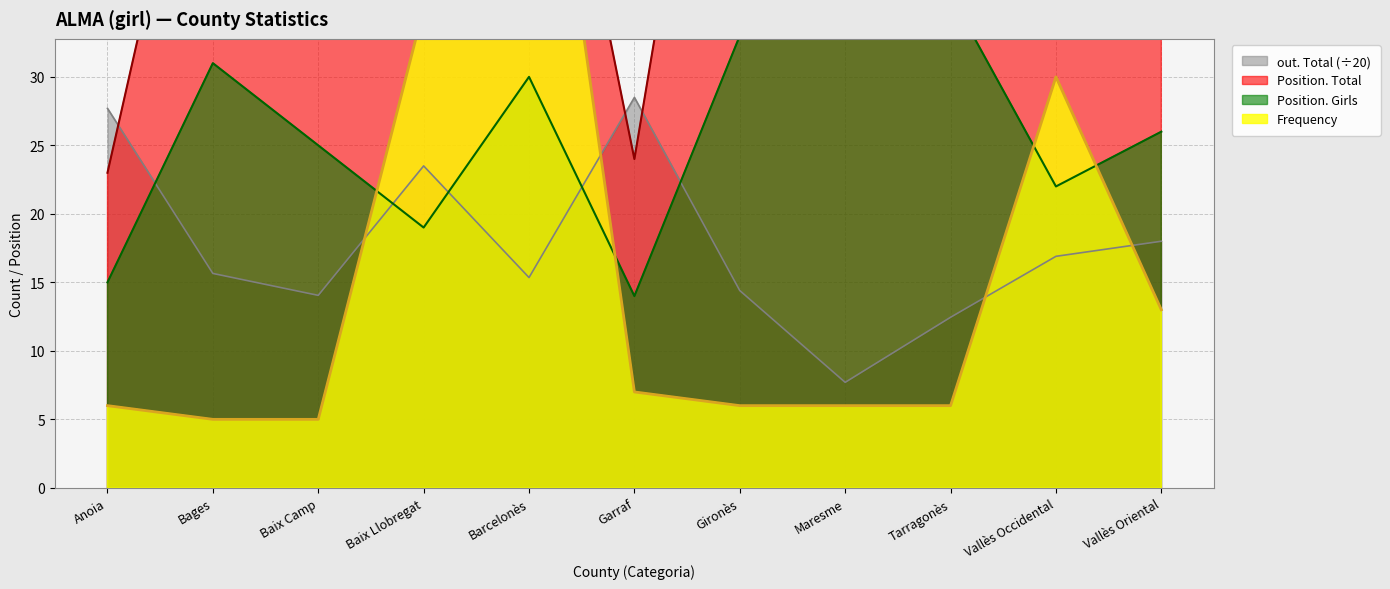

What is the minimum value shown in the chart?

5.0